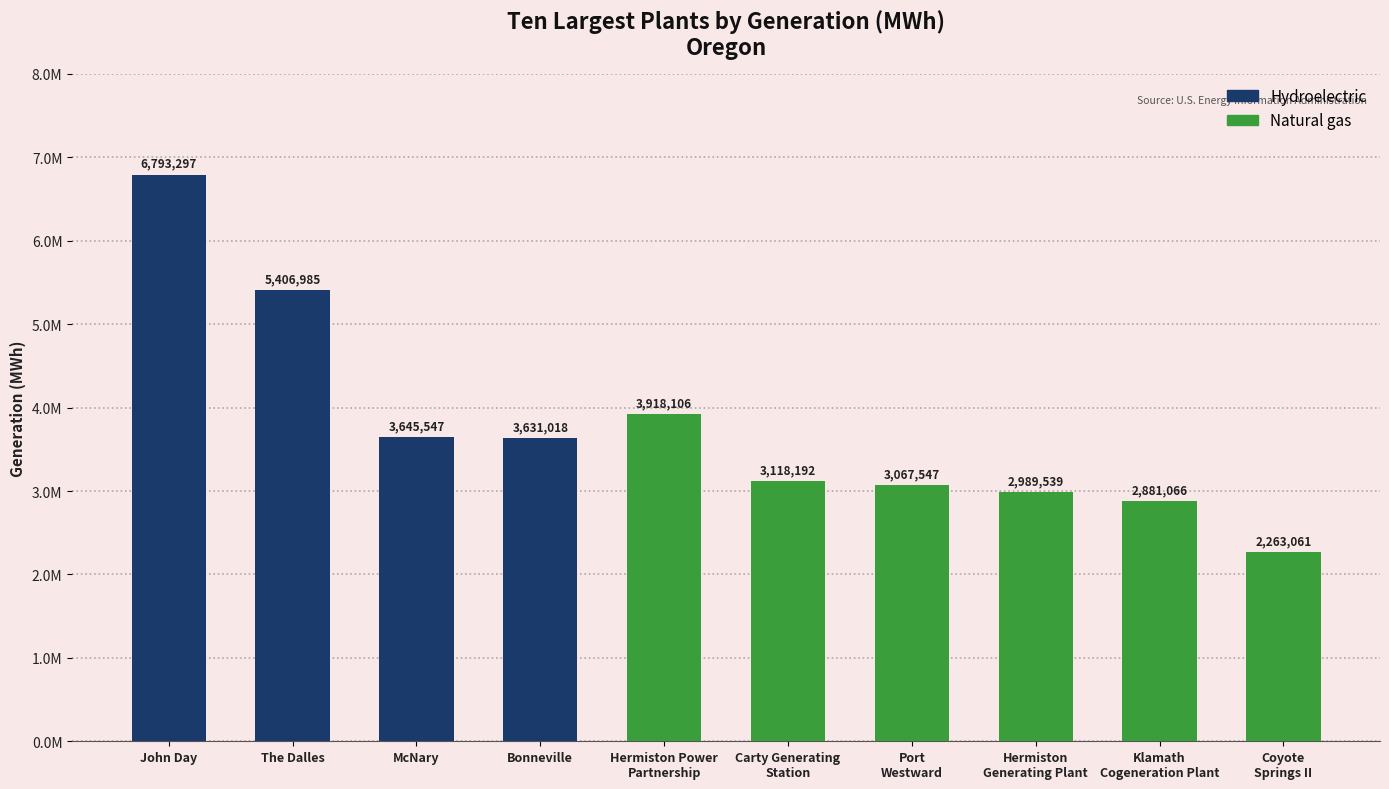

Reading left to right, transcribe all the data shown in this chart.

Hydroelectric: John Day=6793297	The Dalles=5406985	McNary=3645547	Bonneville=3631018	Hermiston Power
Partnership=0	Carty Generating
Station=0	Port
Westward=0	Hermiston
Generating Plant=0	Klamath
Cogeneration Plant=0	Coyote
Springs II=0
Natural gas: John Day=0	The Dalles=0	McNary=0	Bonneville=0	Hermiston Power
Partnership=3918106	Carty Generating
Station=3118192	Port
Westward=3067547	Hermiston
Generating Plant=2989539	Klamath
Cogeneration Plant=2881066	Coyote
Springs II=2263061